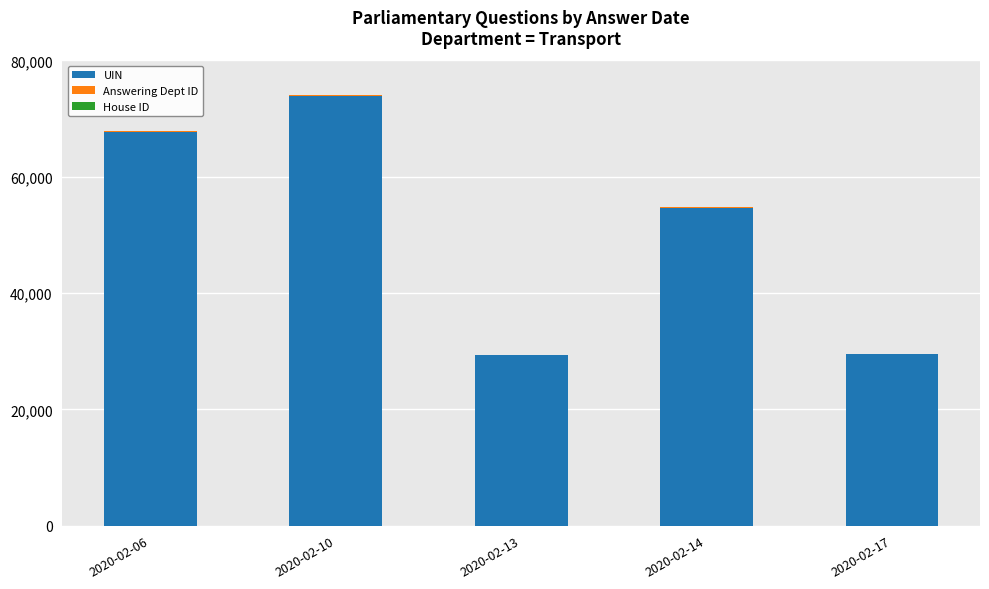

At which category is the sum across all series the highest?

2020-02-10